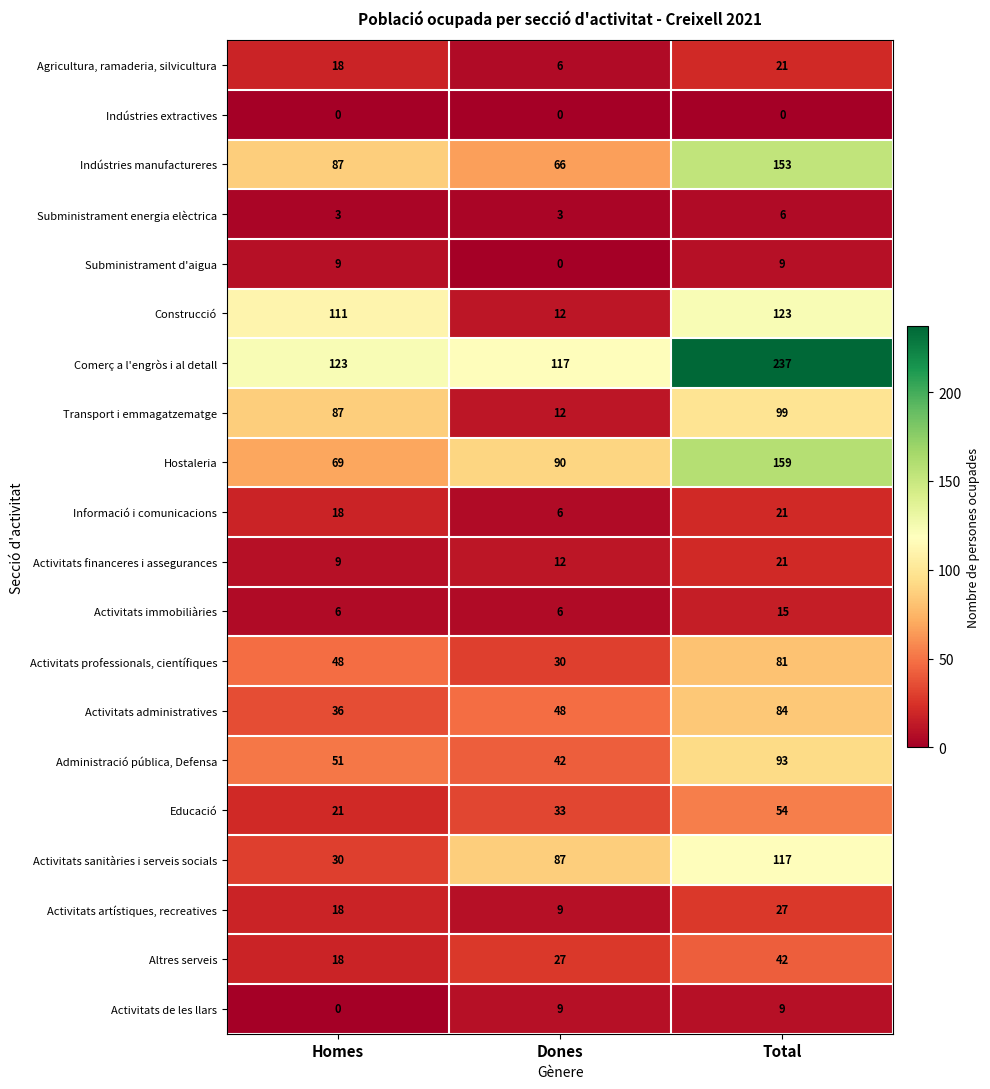

Which series has the largest range (max minus min)?

Comerç a l'engròs i al detall